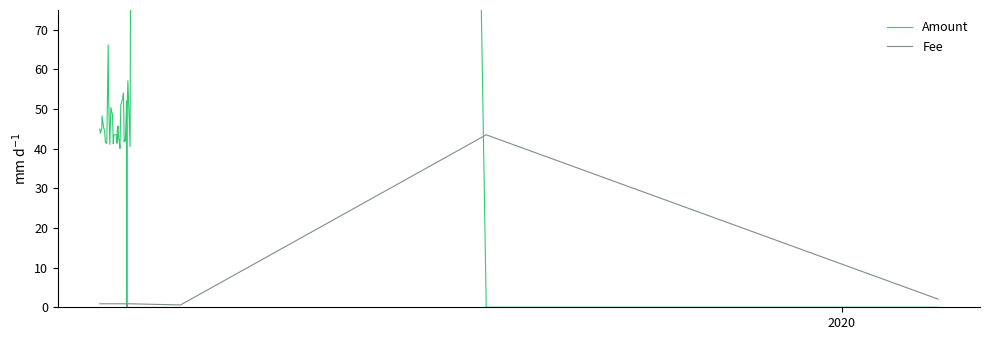

What is the maximum value for Fee?

43.5